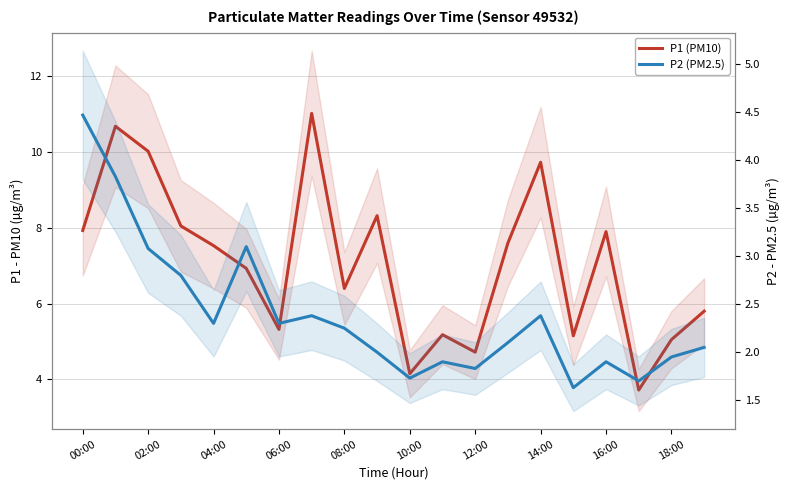

True or false: P2 (PM2.5) has a value of 2.3 at 04:00.

True